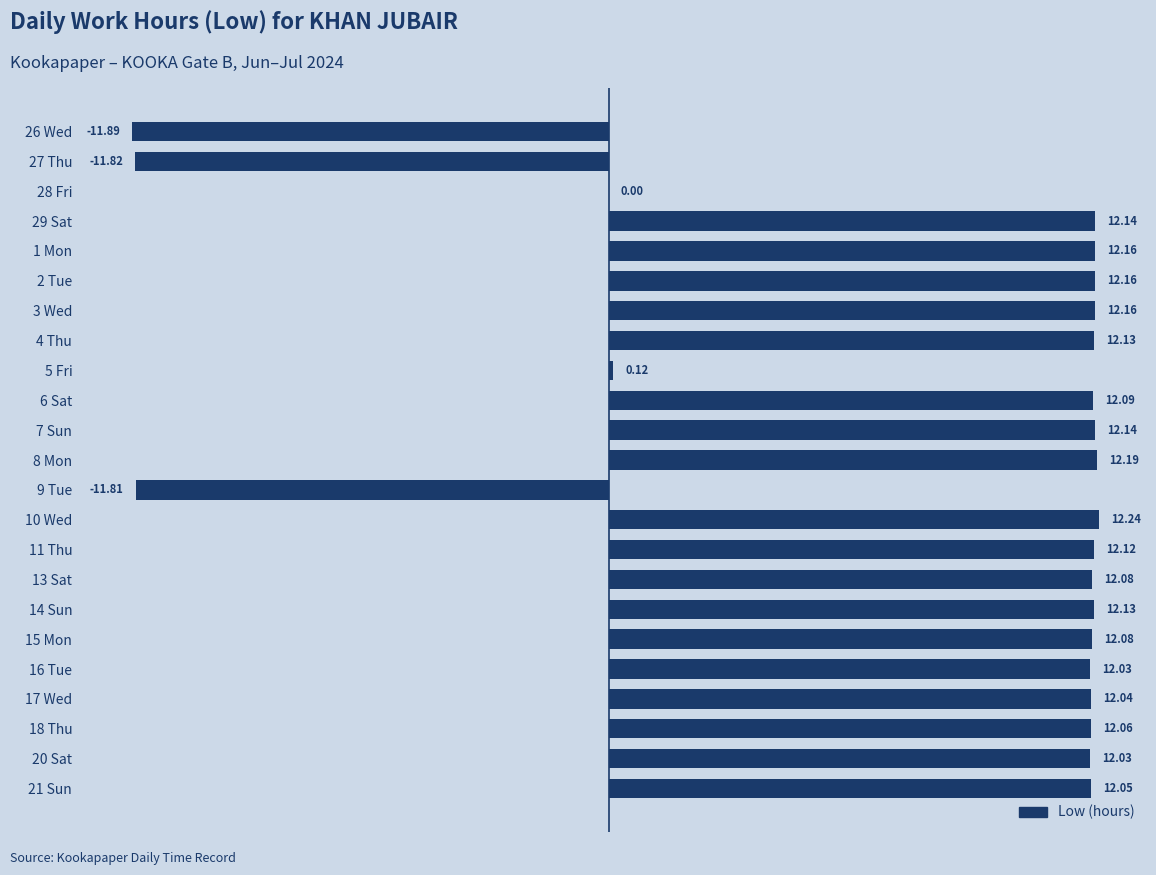

How many data points does each series have?

23